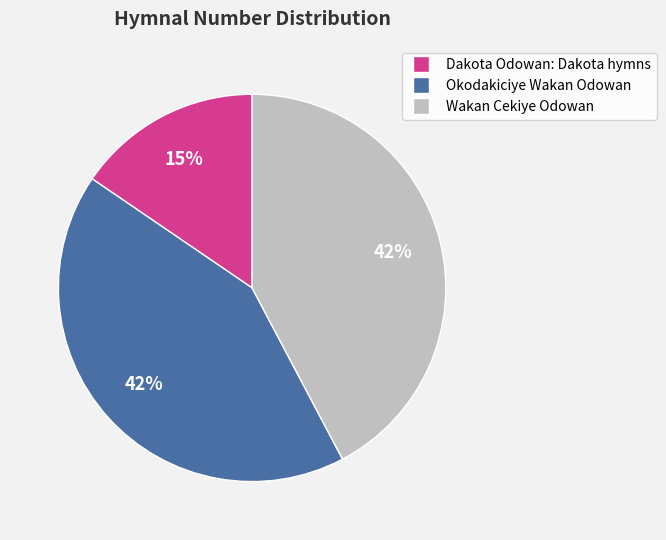

How many segments does this pie chart have?

3